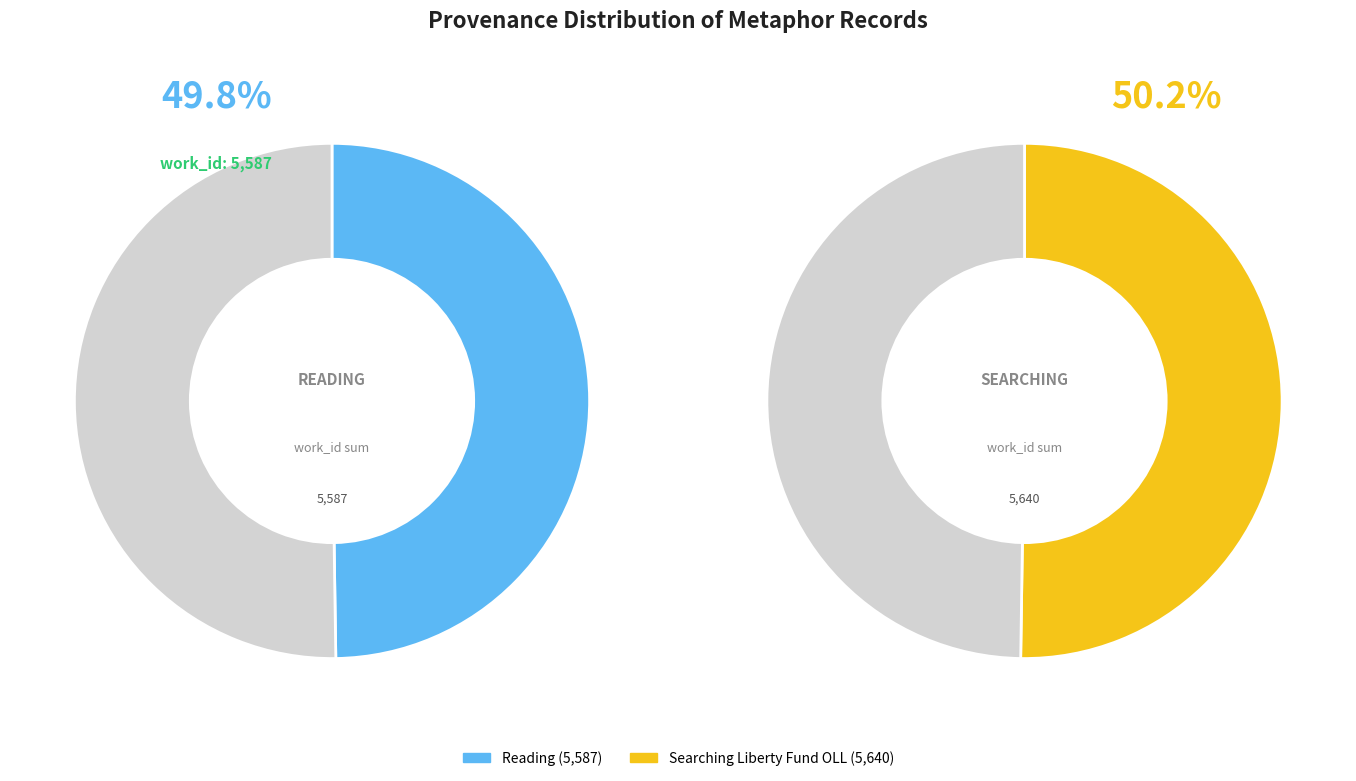

What percentage is the Reading slice, to the nearest percent?

50%